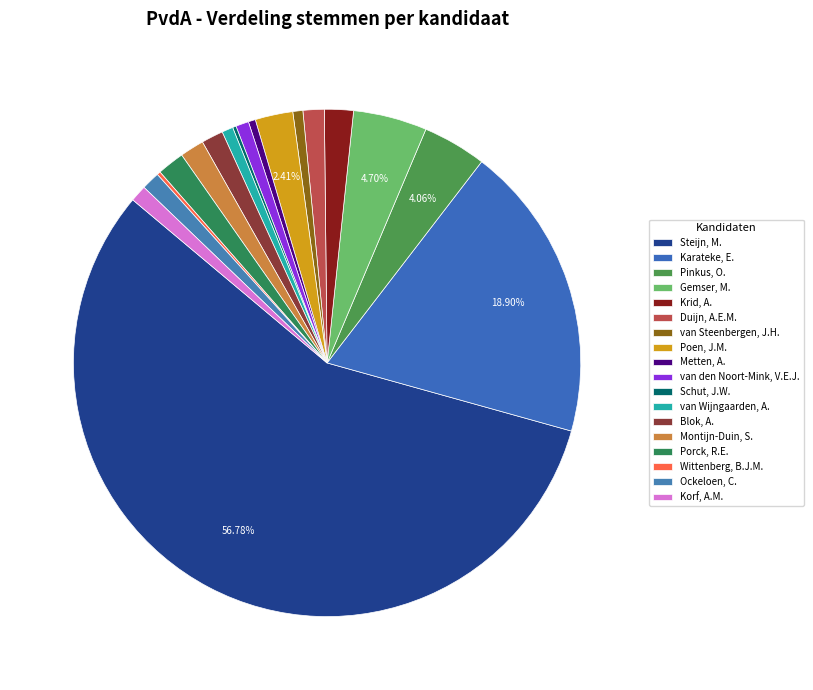

Which slice is the largest?

Steijn, M.